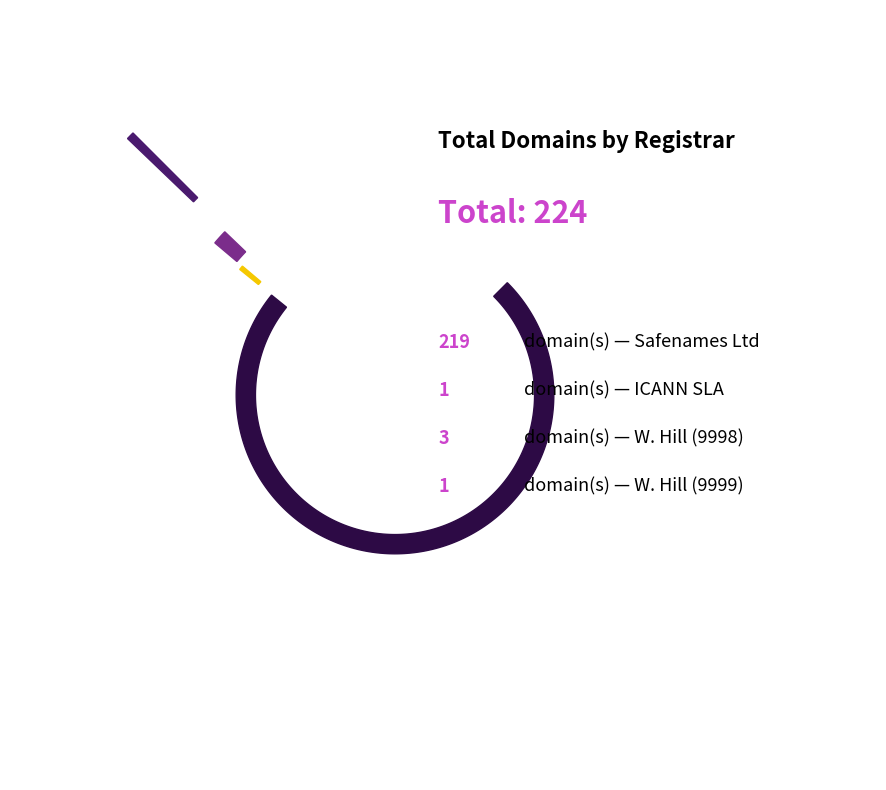

To the nearest percent, what is the average slice percentage?

25%